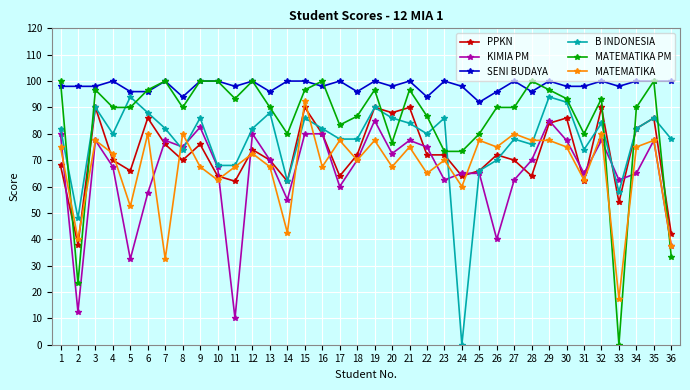

How many distinct data groups are displayed?

6